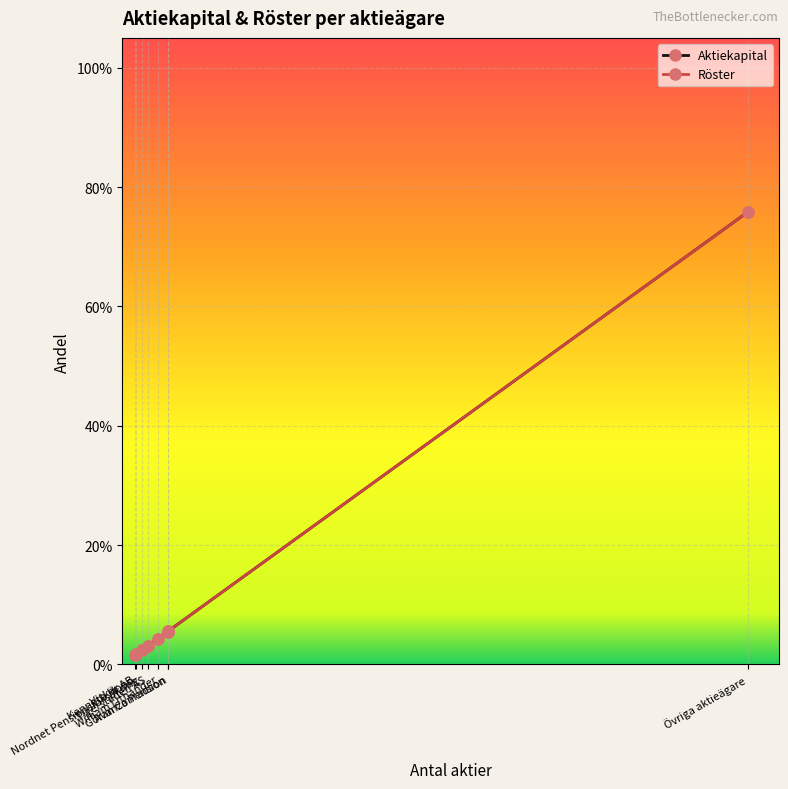

How many categories are shown in the chart?

8